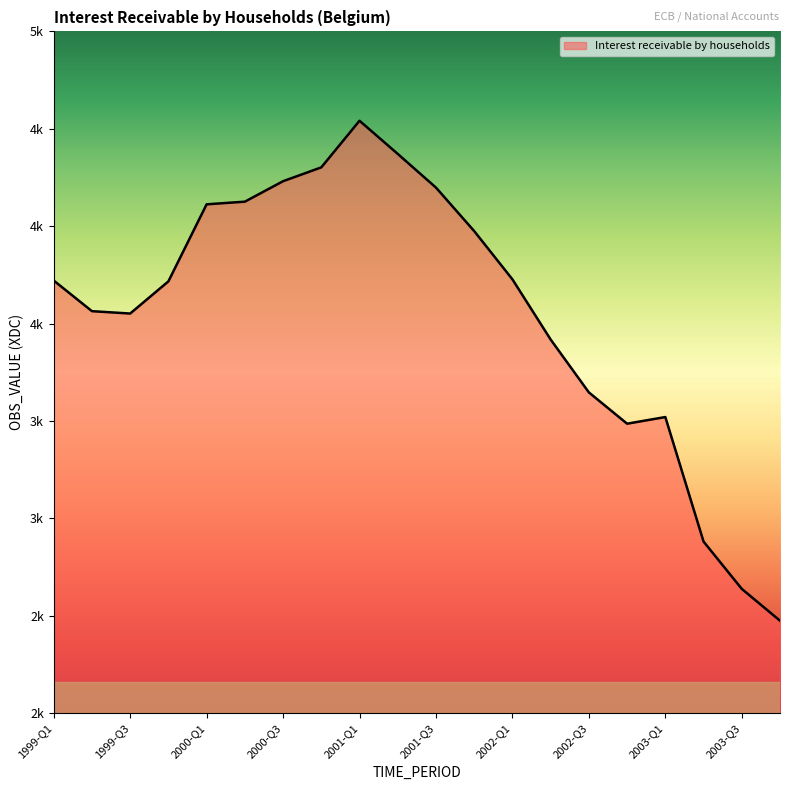

Is this an area chart (filled region under the line)?

Yes